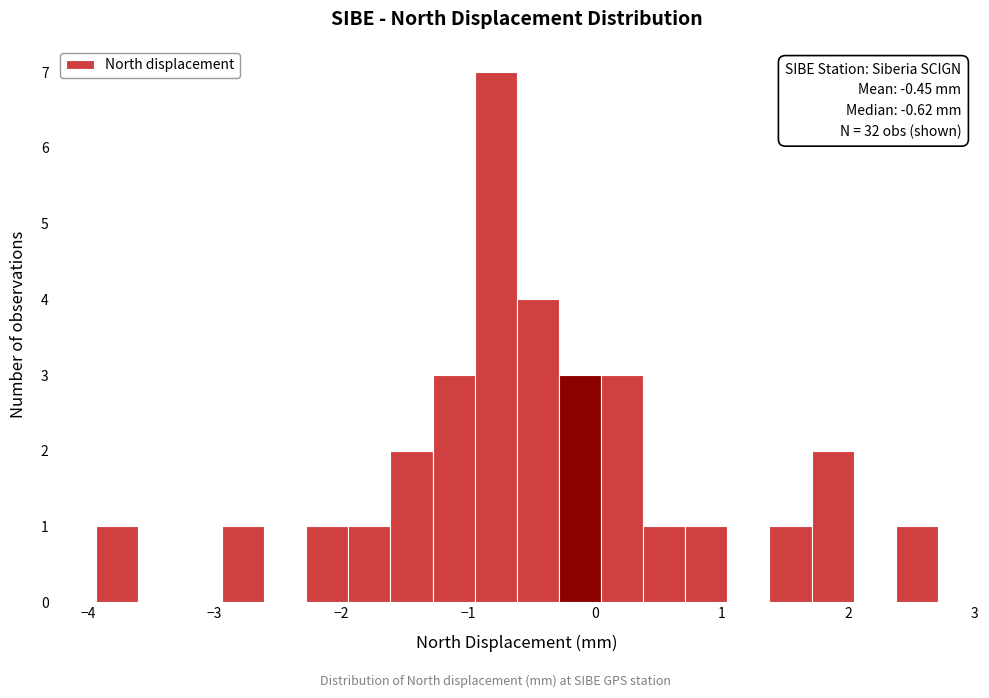

Around what value on the x-axis is the tallest bar? Give the approximate position of its centre, as read against the axis.

-0.8